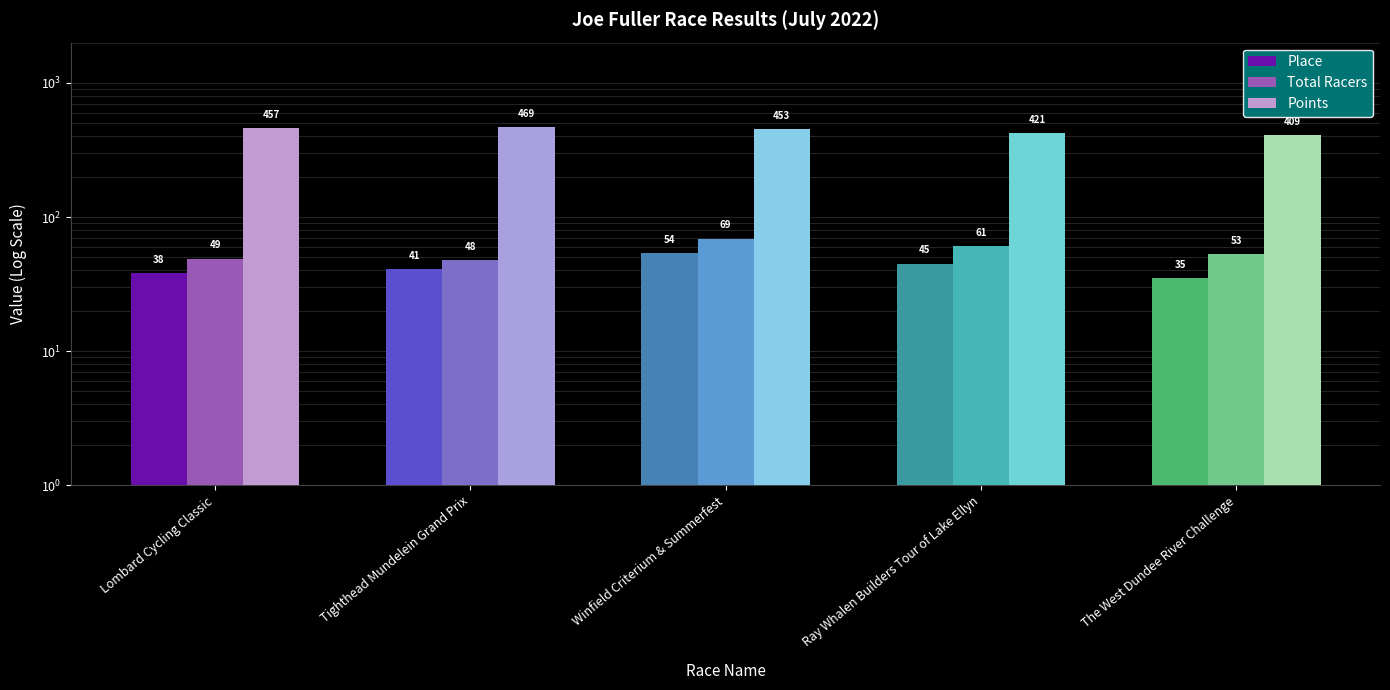

What is the label of the 3rd bar from the right?

Winfield Criterium & Summerfest